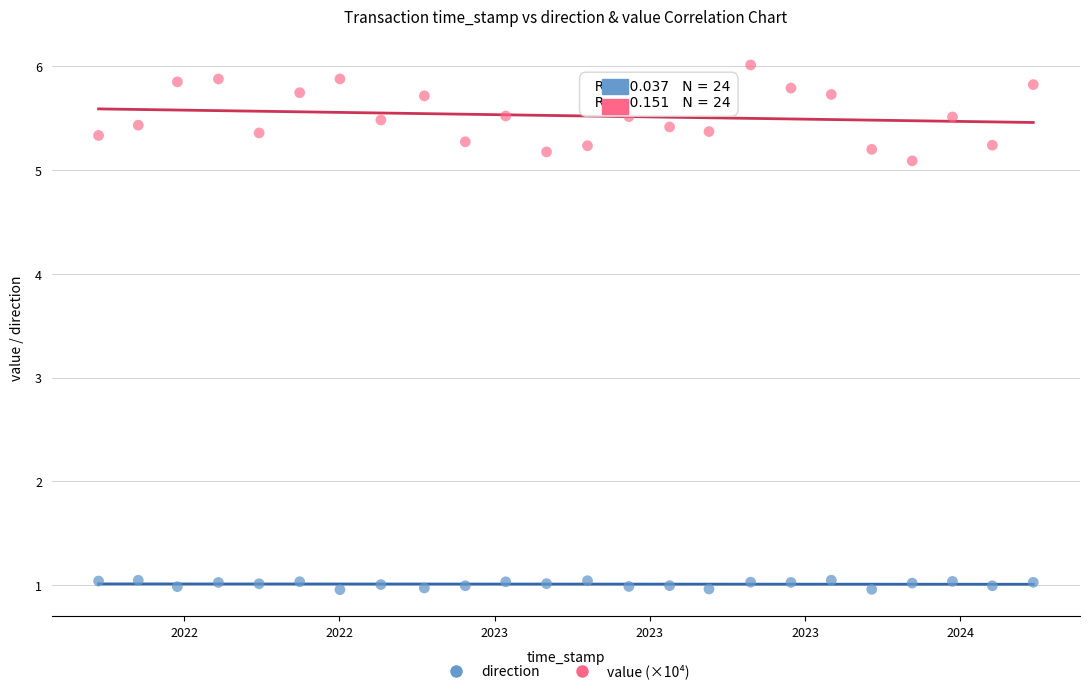

Which series has the largest Y range (max minus min)?

value (×10⁴)